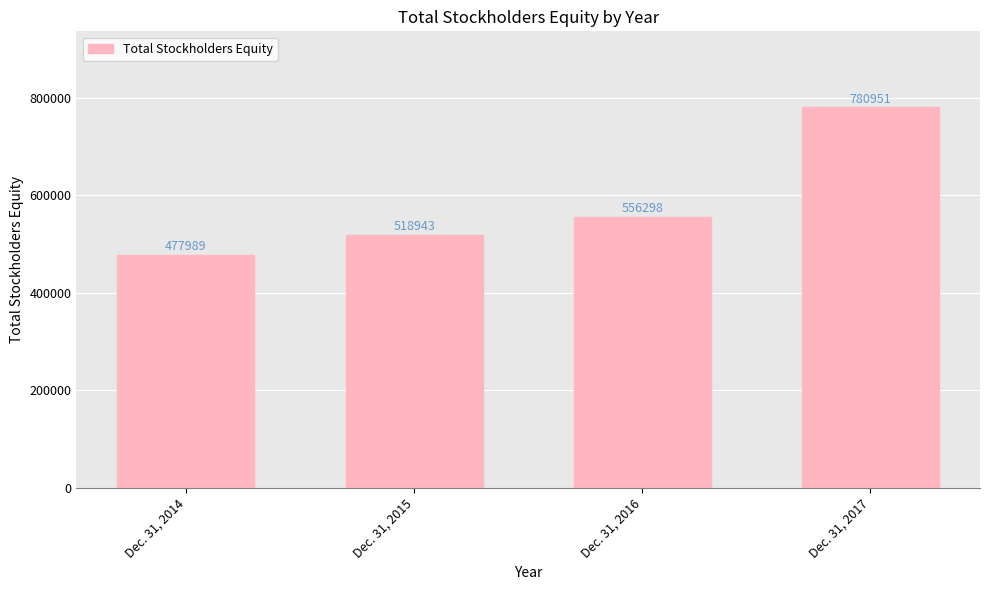

Rank the categories by value from lowest to highest.

Dec. 31, 2014, Dec. 31, 2015, Dec. 31, 2016, Dec. 31, 2017